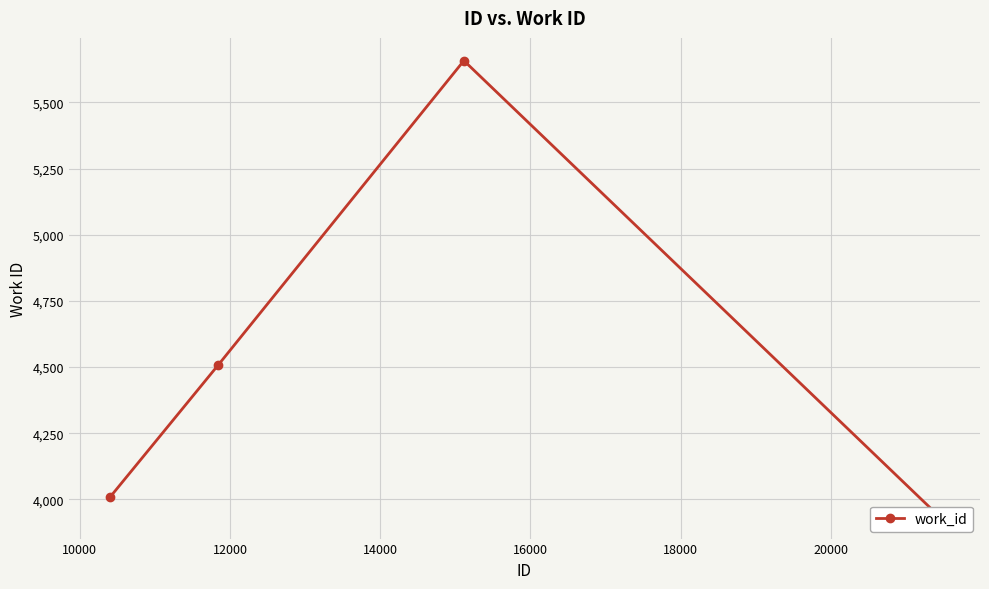

How many data points does each series have?

4